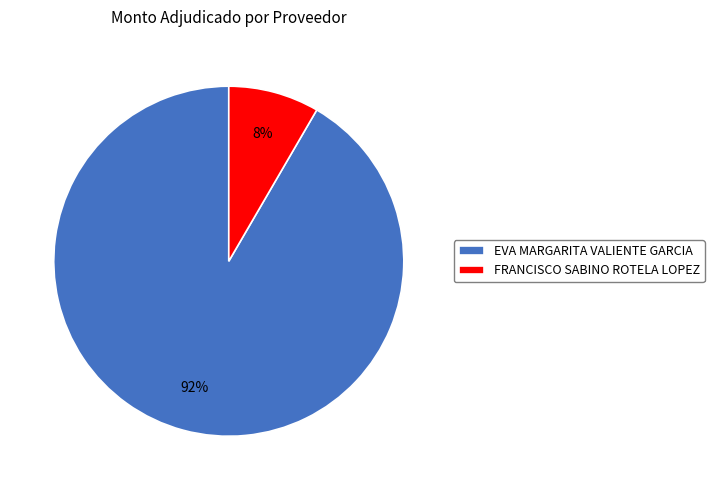

Does EVA MARGARITA VALIENTE GARCIA represent more than half of the total?

Yes